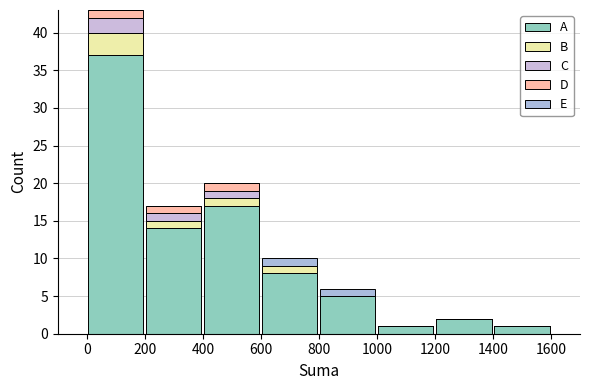

Reading left to right, transcribe this chart: for each stacked bar, give the range it covers on the x-axis and its total height. The values are not printed on the chart, so give them approximately, as read against the axis.

0 to 200: 43
200 to 400: 17
400 to 600: 20
600 to 800: 10
800 to 1000: 6
1000 to 1200: 1
1200 to 1400: 2
1400 to 1600: 1